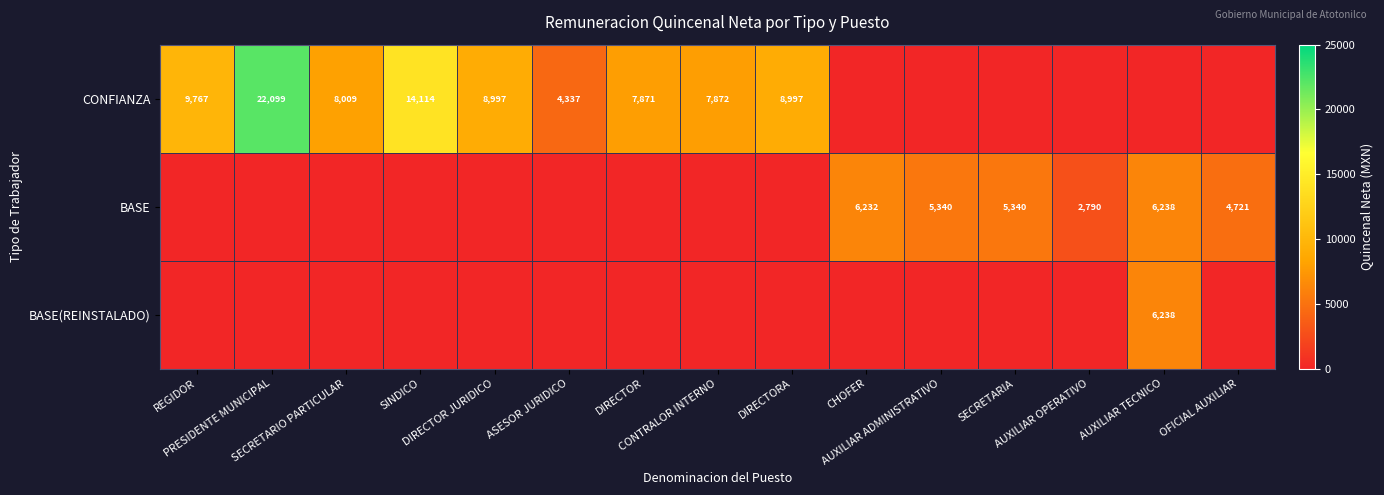

At which category is the sum across all series the highest?

PRESIDENTE MUNICIPAL